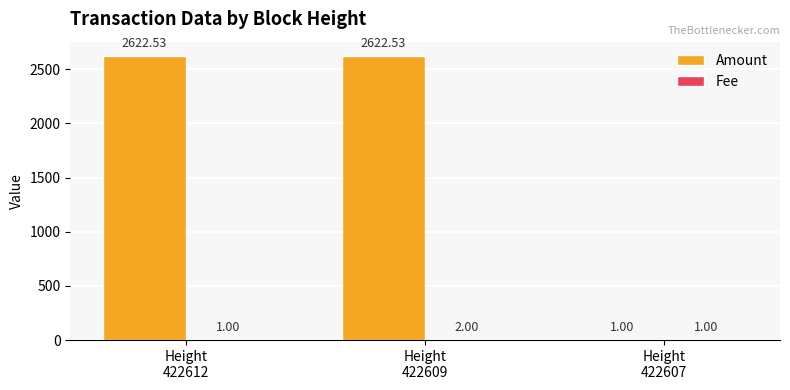

Which series has the largest total across all categories?

Amount